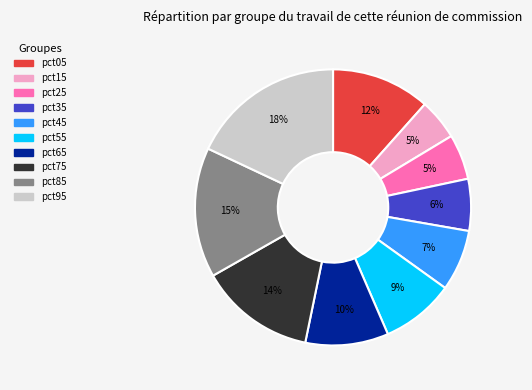

Does any single category account for the majority?

No